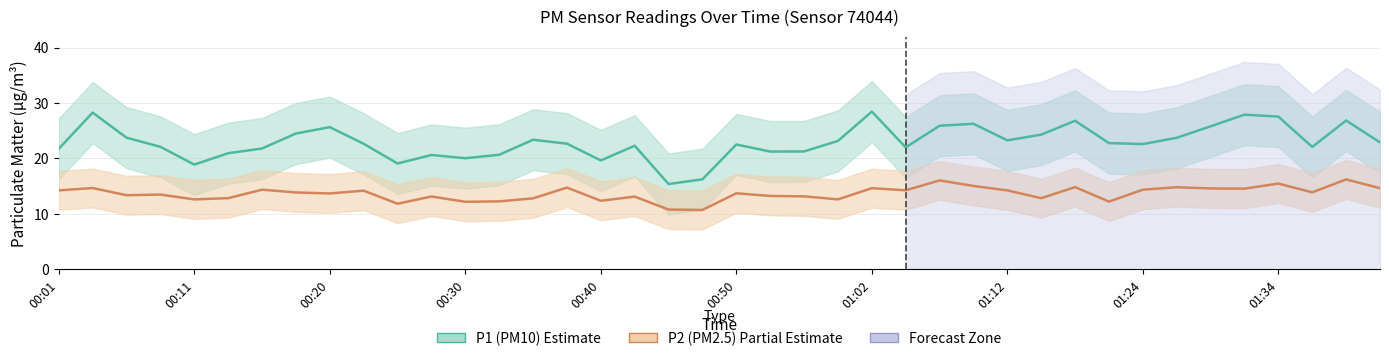

True or false: P1 (PM10) has a value of 28.4 at 01:02.

True